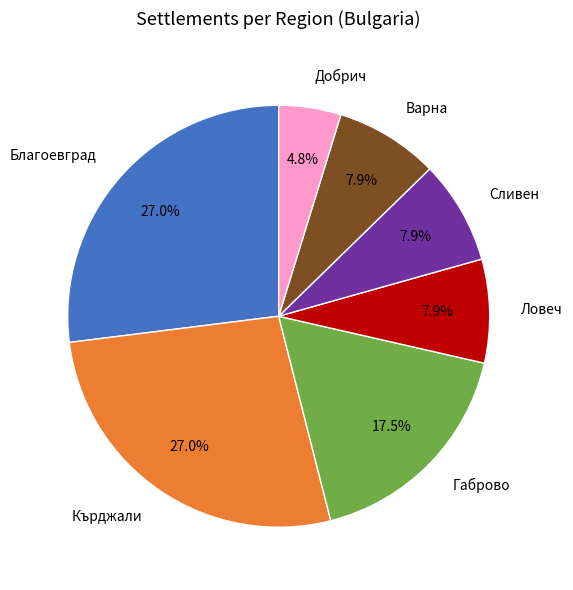

Is there a majority slice in this chart?

No